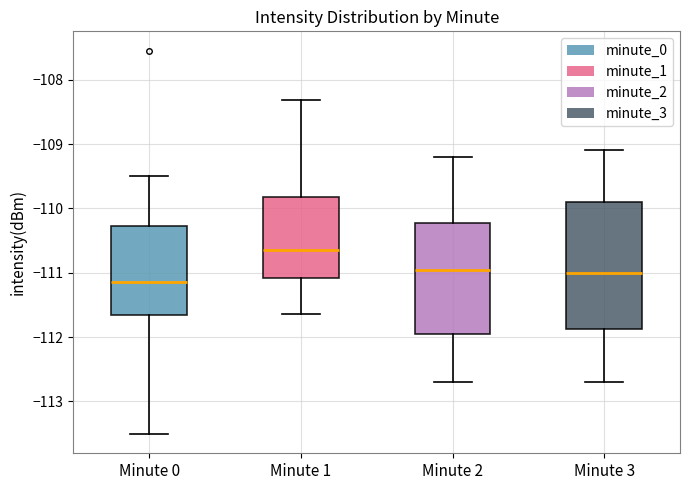

Which box's median line is the highest?

Minute 1